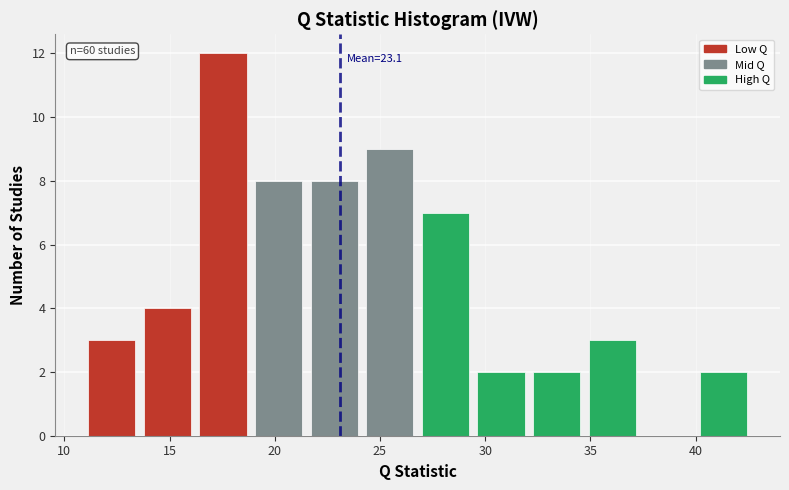

Which range on the x-axis has the tallest bar?

16.0 to 19.0